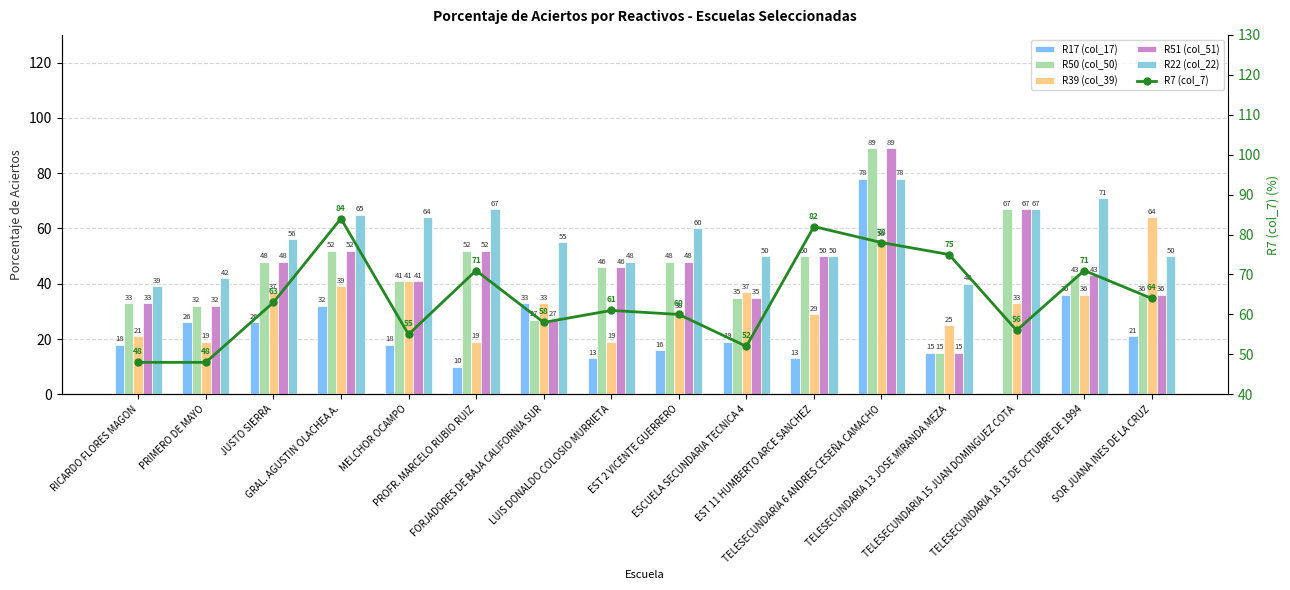

What position from the right is TELESECUNDARIA 18 13 DE OCTUBRE DE 1994?

2